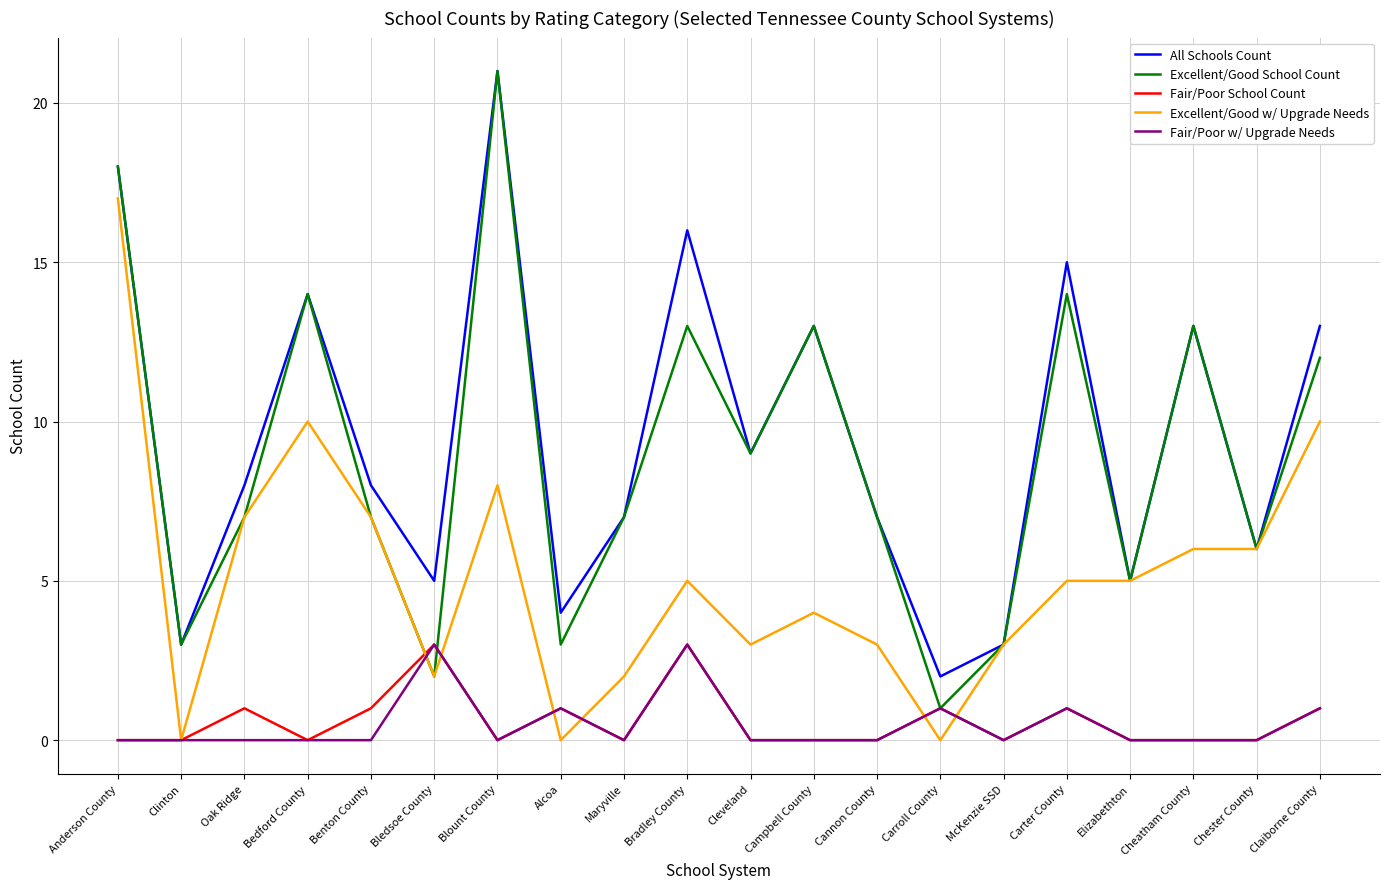

Reading left to right, what are all the values shown in this chart?

All Schools Count: Anderson County=18	Clinton=3	Oak Ridge=8	Bedford County=14	Benton County=8	Bledsoe County=5	Blount County=21	Alcoa=4	Maryville=7	Bradley County=16	Cleveland=9	Campbell County=13	Cannon County=7	Carroll County=2	McKenzie SSD=3	Carter County=15	Elizabethton=5	Cheatham County=13	Chester County=6	Claiborne County=13
Excellent/Good School Count: Anderson County=18	Clinton=3	Oak Ridge=7	Bedford County=14	Benton County=7	Bledsoe County=2	Blount County=21	Alcoa=3	Maryville=7	Bradley County=13	Cleveland=9	Campbell County=13	Cannon County=7	Carroll County=1	McKenzie SSD=3	Carter County=14	Elizabethton=5	Cheatham County=13	Chester County=6	Claiborne County=12
Fair/Poor School Count: Anderson County=0	Clinton=0	Oak Ridge=1	Bedford County=0	Benton County=1	Bledsoe County=3	Blount County=0	Alcoa=1	Maryville=0	Bradley County=3	Cleveland=0	Campbell County=0	Cannon County=0	Carroll County=1	McKenzie SSD=0	Carter County=1	Elizabethton=0	Cheatham County=0	Chester County=0	Claiborne County=1
Excellent/Good w/ Upgrade Needs: Anderson County=17	Clinton=0	Oak Ridge=7	Bedford County=10	Benton County=7	Bledsoe County=2	Blount County=8	Alcoa=0	Maryville=2	Bradley County=5	Cleveland=3	Campbell County=4	Cannon County=3	Carroll County=0	McKenzie SSD=3	Carter County=5	Elizabethton=5	Cheatham County=6	Chester County=6	Claiborne County=10
Fair/Poor w/ Upgrade Needs: Anderson County=0	Clinton=0	Oak Ridge=0	Bedford County=0	Benton County=0	Bledsoe County=3	Blount County=0	Alcoa=1	Maryville=0	Bradley County=3	Cleveland=0	Campbell County=0	Cannon County=0	Carroll County=1	McKenzie SSD=0	Carter County=1	Elizabethton=0	Cheatham County=0	Chester County=0	Claiborne County=1